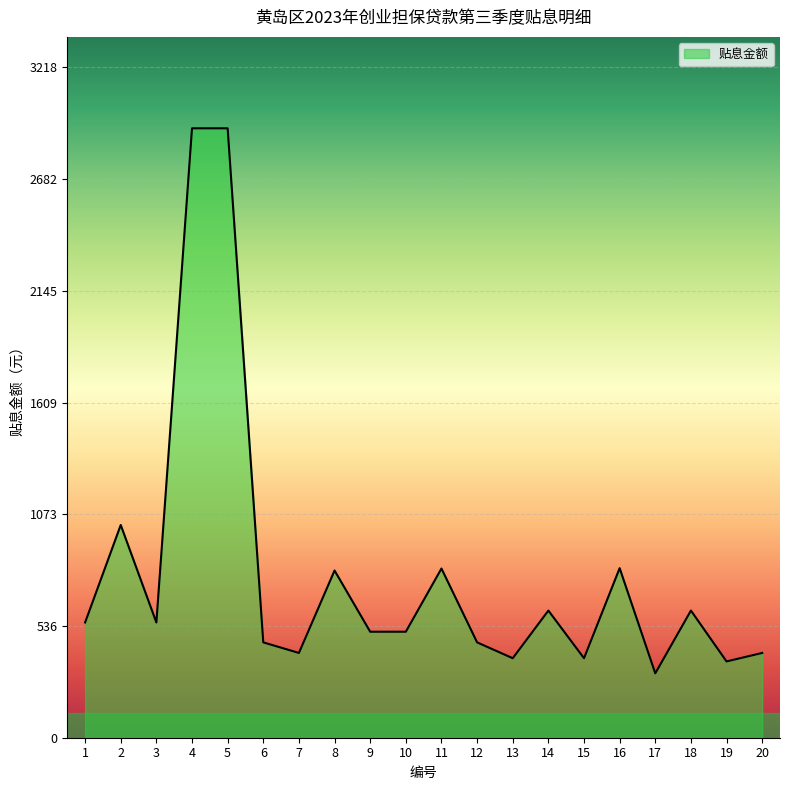

What is the change in value from 1 to 19?

-187.0